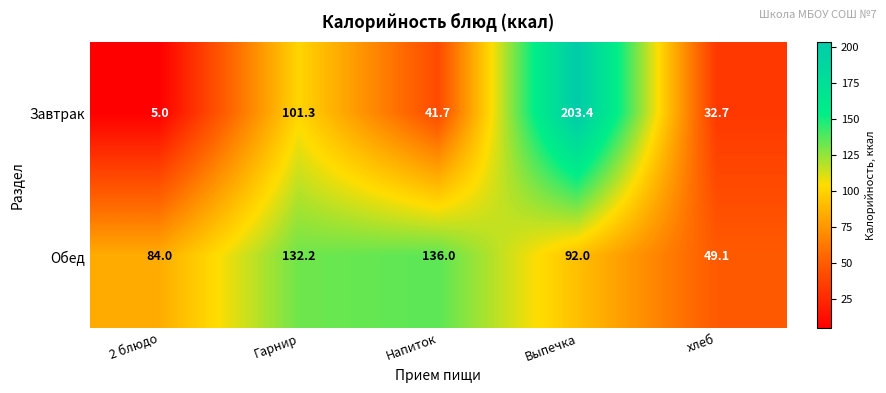

What is the maximum value for Завтрак?

203.4